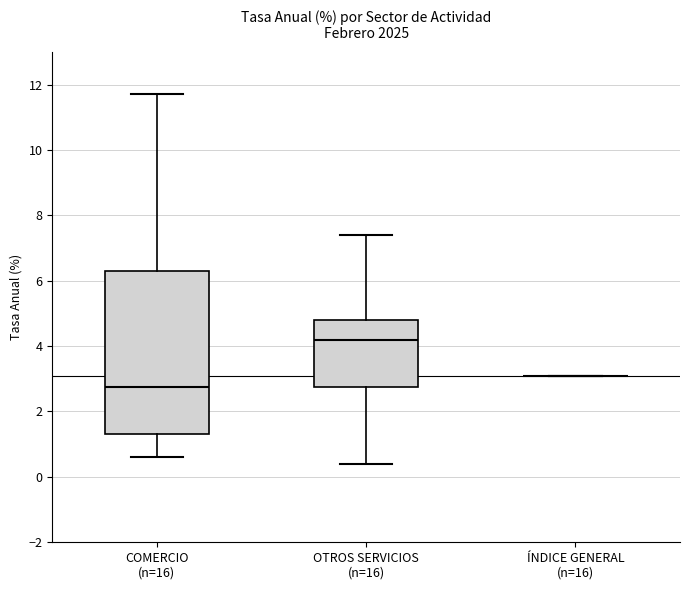

Reading left to right, read every box against the y-axis: the position of its median line, the range the box covers, and the ends of its whiskers. The values are not printed on the chart, so give them approximately, as read against the axis.

COMERCIO (n=16): median 2.8, box 1.4 to 6.4, whiskers 0.6 to 11.8
OTROS SERVICIOS (n=16): median 4.2, box 2.8 to 4.8, whiskers 0.4 to 7.4
ÍNDICE GENERAL (n=16): box collapsed to a line at 3.2, whiskers 3.2 to 3.2